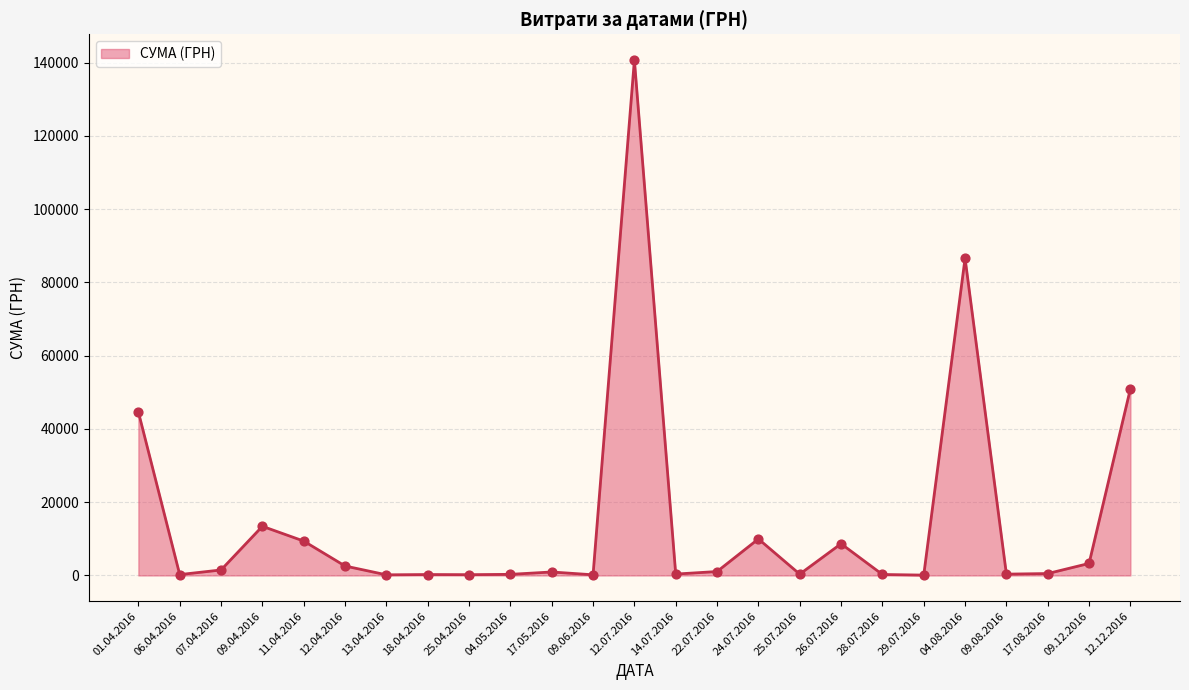

Which has a higher value, 12.12.2016 or 28.07.2016?

12.12.2016